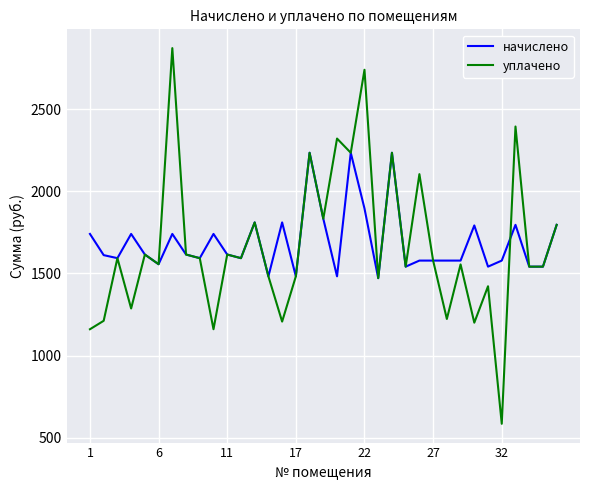

What is the smallest value displayed?

584.6